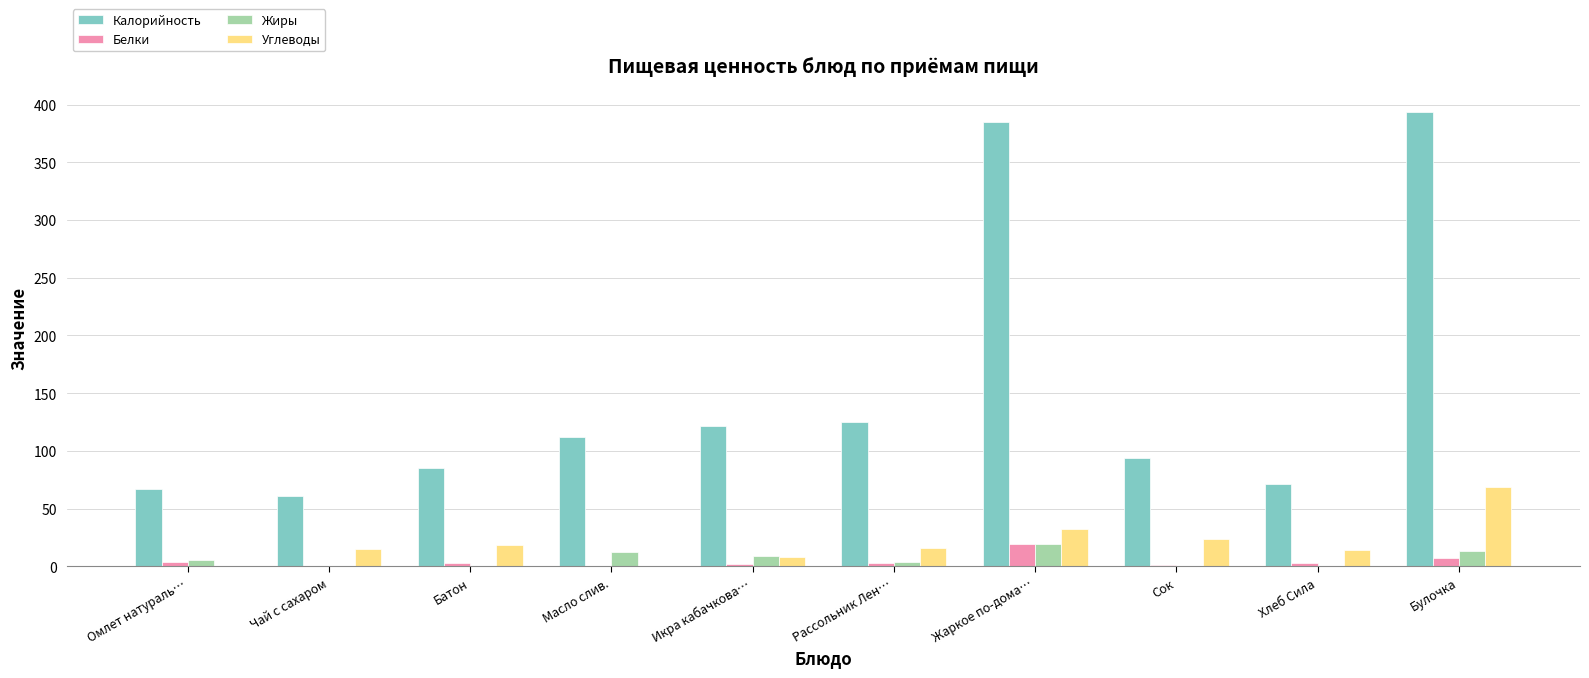

The value of Углеводы at Булочка is 20.9. True or false?

False